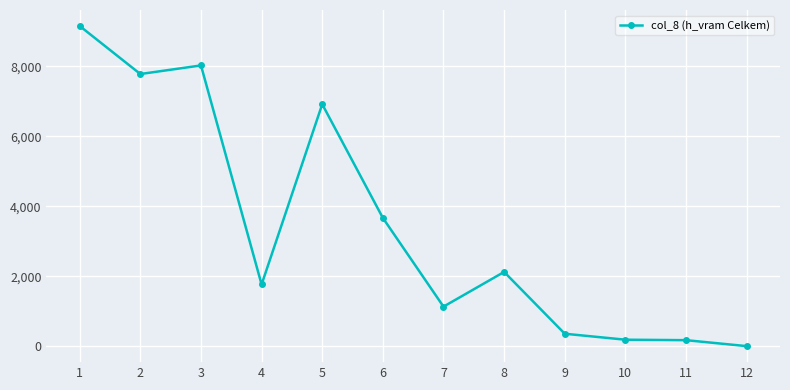

At which label does the data first exceed 2122?

1